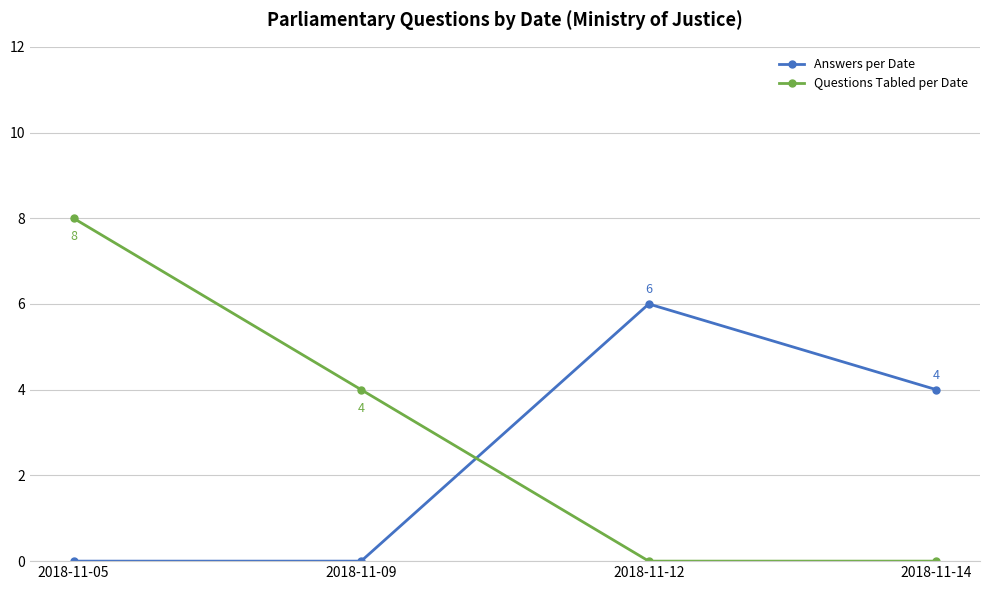

How many lines are shown in the chart?

2